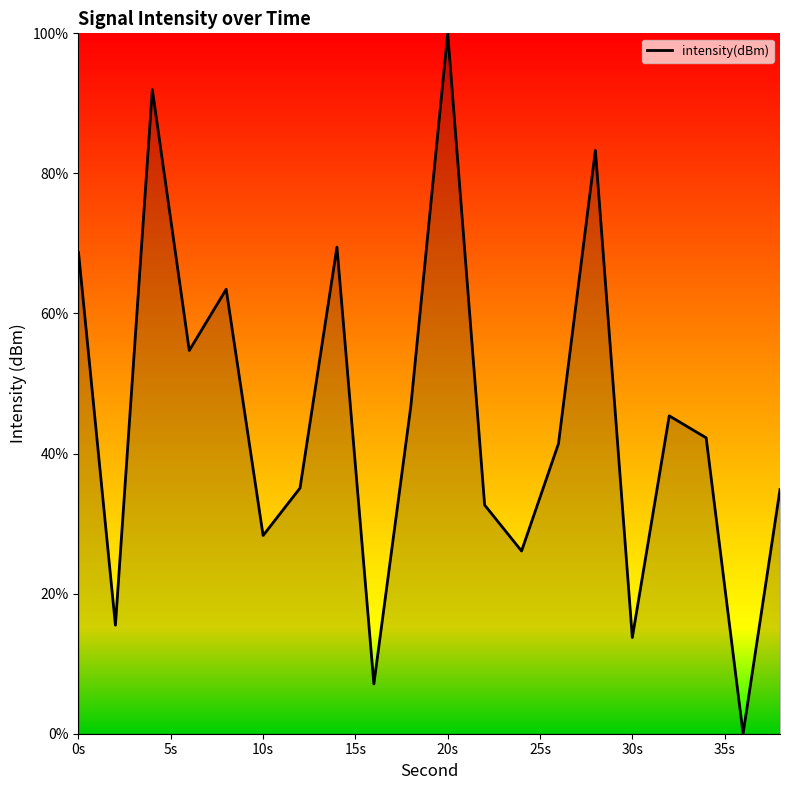

Count the number of data series in this chart.

1